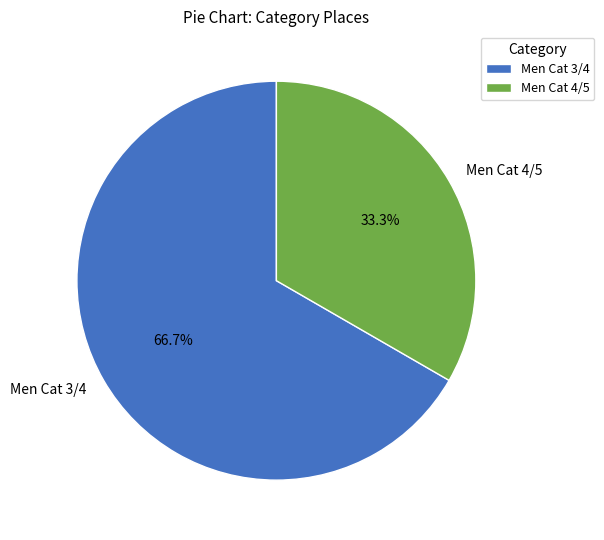

Is there a majority slice in this chart?

Yes